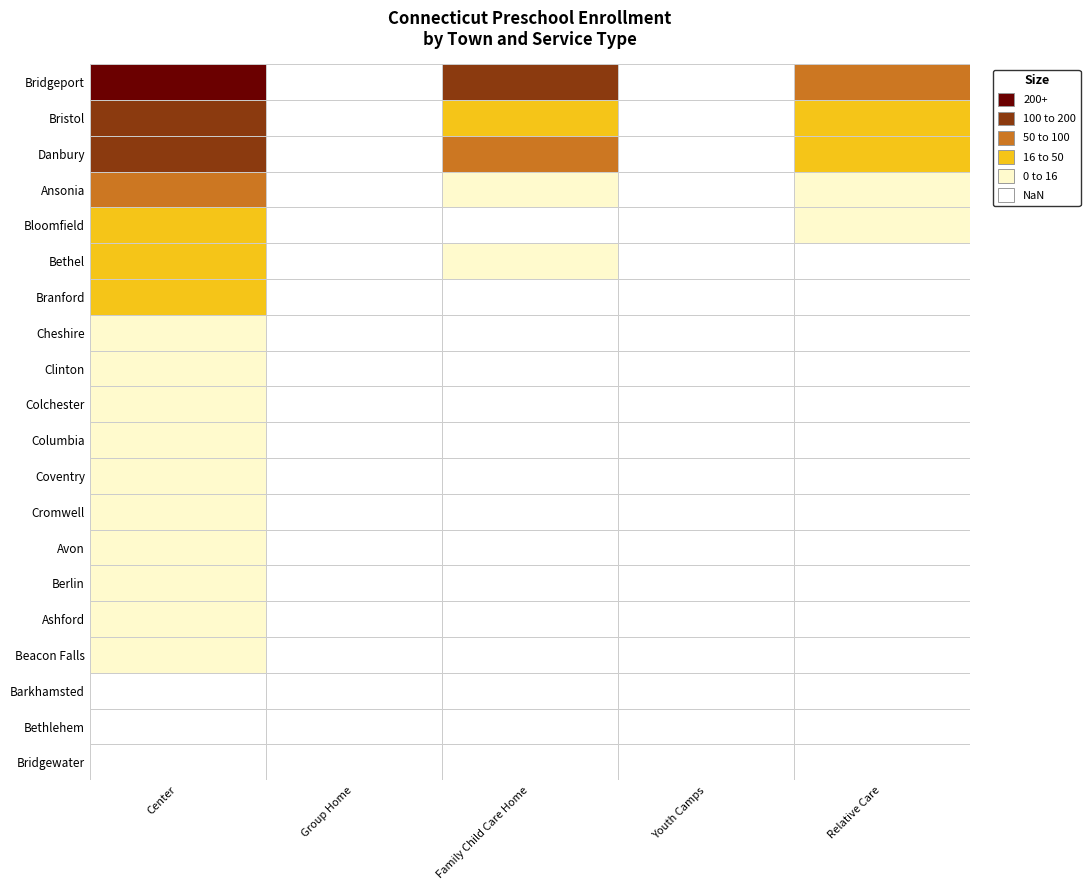

The Cromwell series shows 4 at Bridgeport. True or false?

False